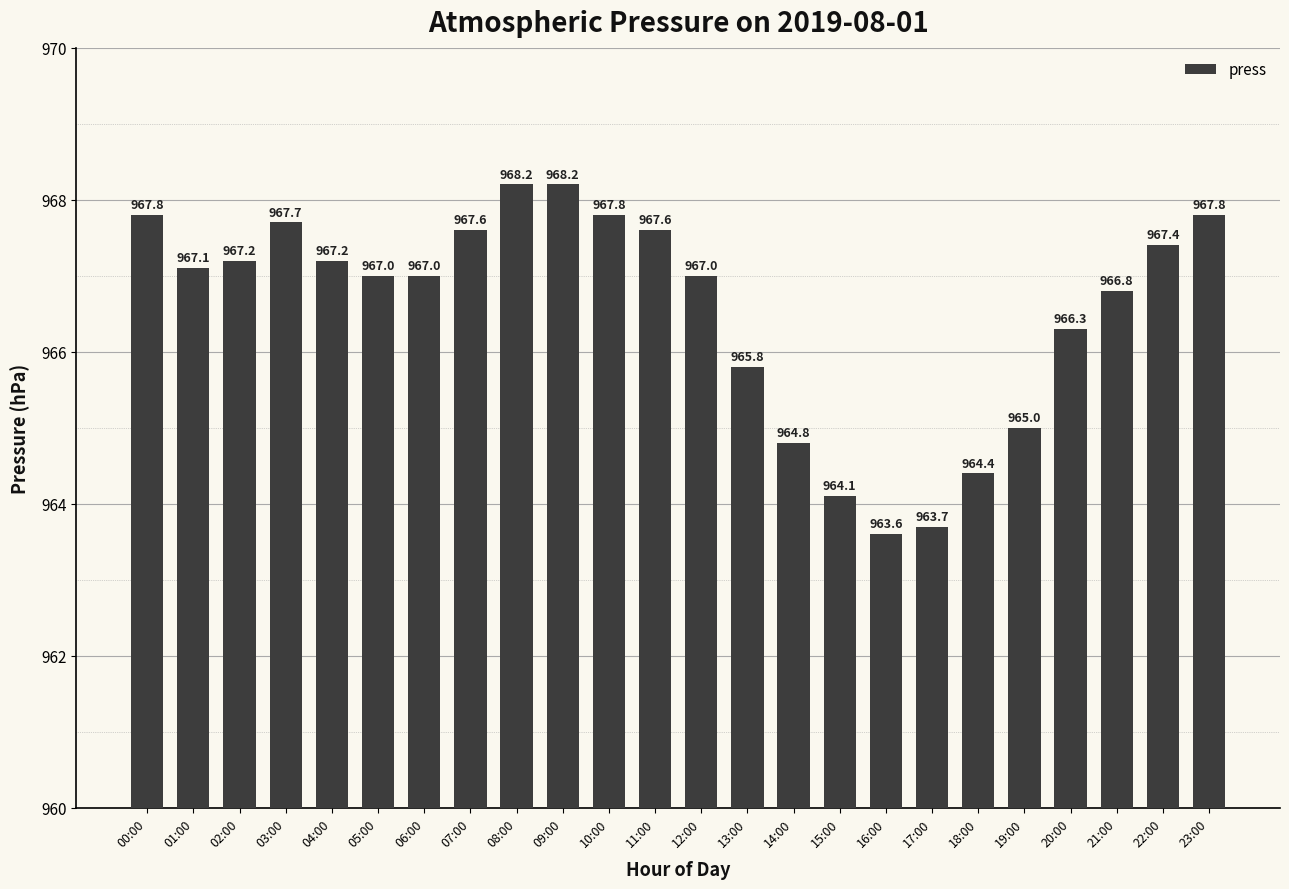

Reading right to left, what are all the values shown in this chart?

23:00=967.8	22:00=967.4	21:00=966.8	20:00=966.3	19:00=965.0	18:00=964.4	17:00=963.7	16:00=963.6	15:00=964.1	14:00=964.8	13:00=965.8	12:00=967.0	11:00=967.6	10:00=967.8	09:00=968.2	08:00=968.2	07:00=967.6	06:00=967.0	05:00=967.0	04:00=967.2	03:00=967.7	02:00=967.2	01:00=967.1	00:00=967.8